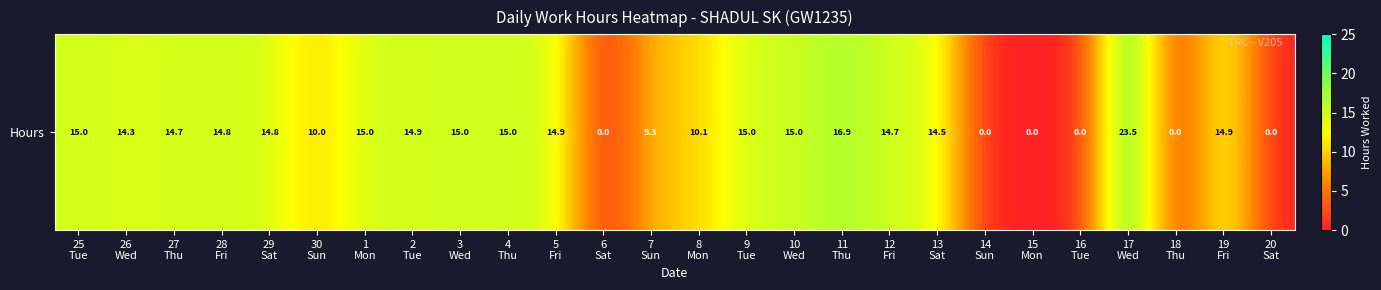

Rank the categories by value from lowest to highest.

6
Sat, 14
Sun, 15
Mon, 16
Tue, 18
Thu, 20
Sat, 7
Sun, 30
Sun, 8
Mon, 26
Wed, 13
Sat, 27
Thu, 12
Fri, 28
Fri, 29
Sat, 5
Fri, 19
Fri, 2
Tue, 1
Mon, 25
Tue, 10
Wed, 3
Wed, 4
Thu, 9
Tue, 11
Thu, 17
Wed